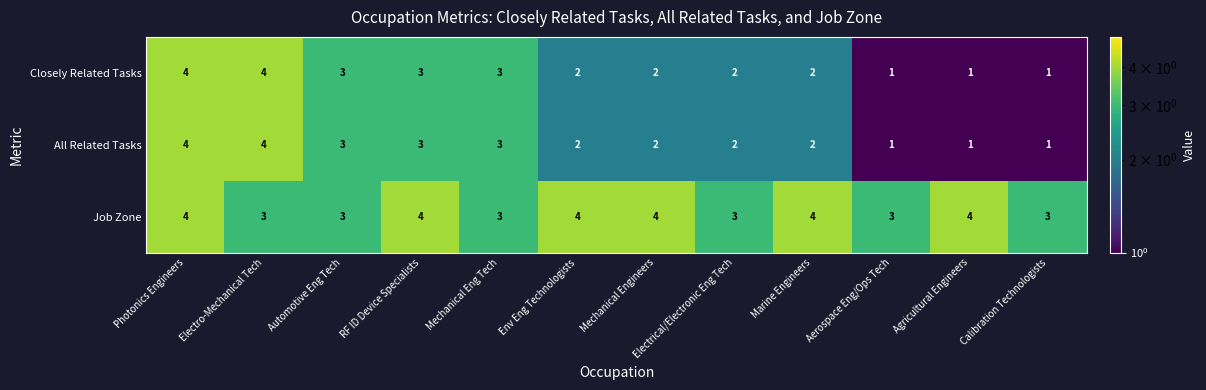

What is the difference between the maximum and minimum values in the Closely Related Tasks series?

3